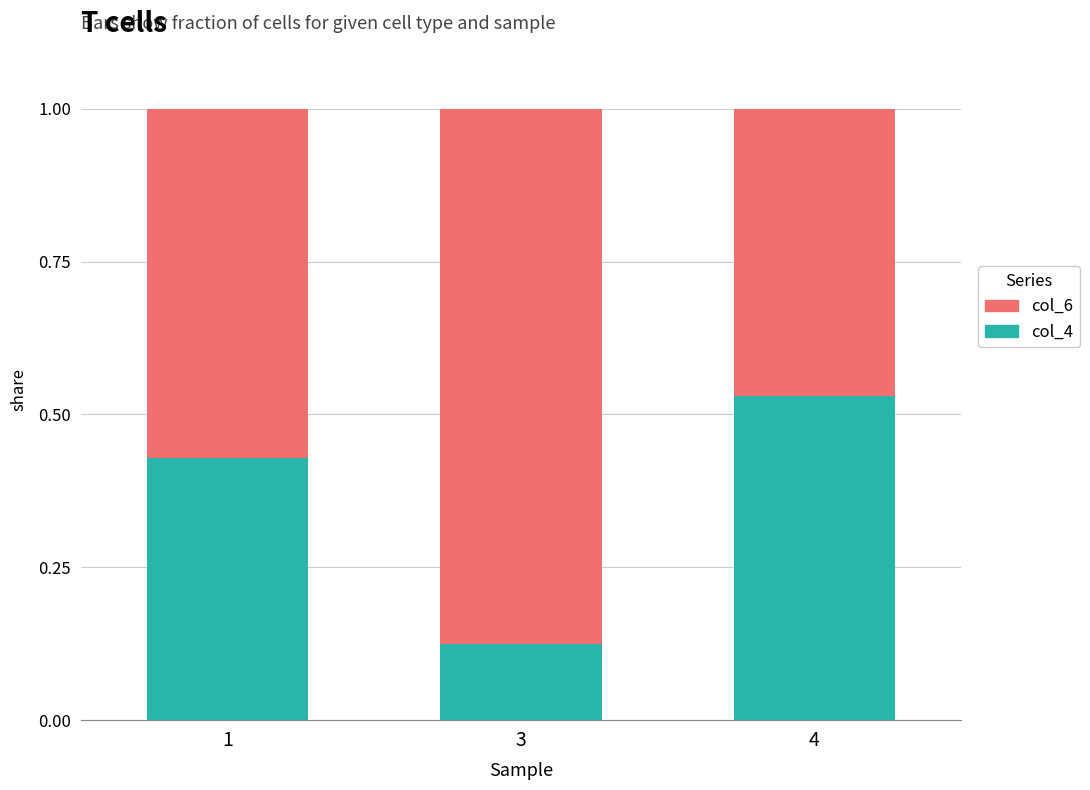

The value of col_4 at 1 is 0.1. True or false?

False